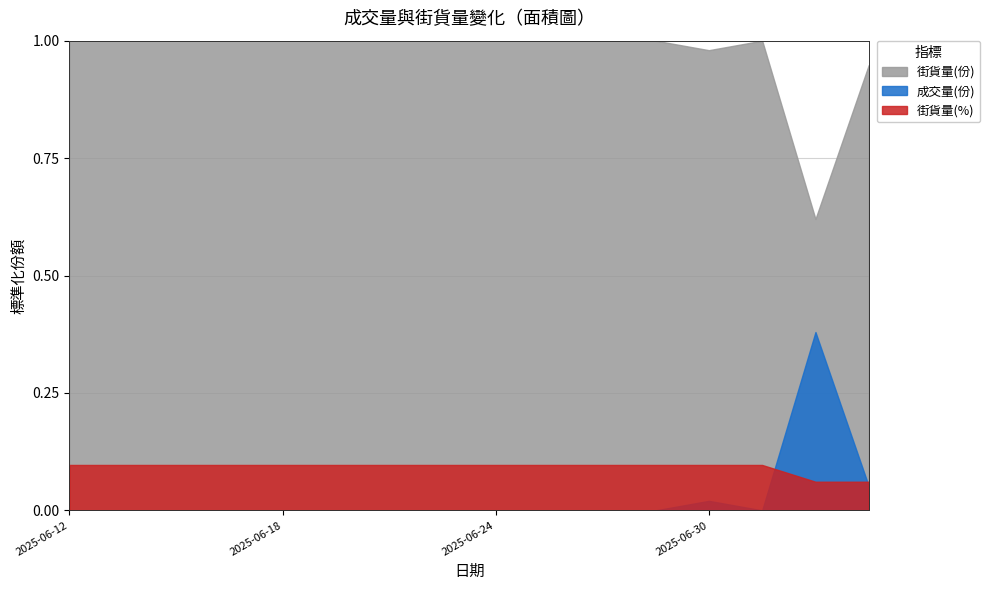

What is the label of the 9th point from the right?

2025-06-23